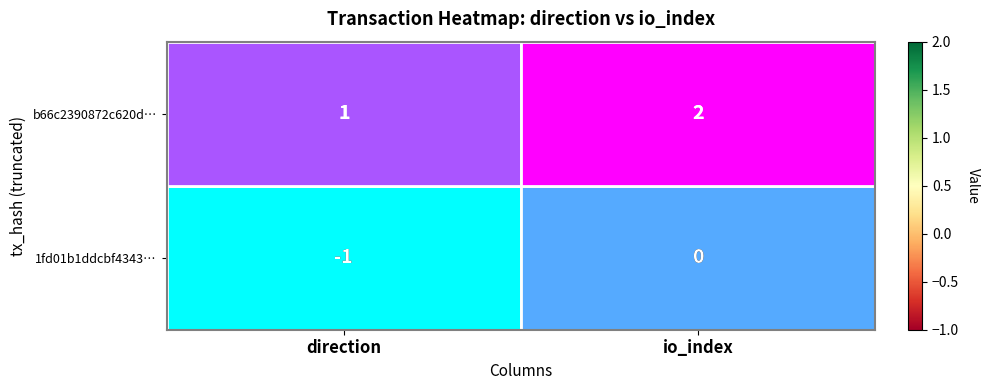

What is the sum of the b66c2390872c620d… values at io_index and direction?

3